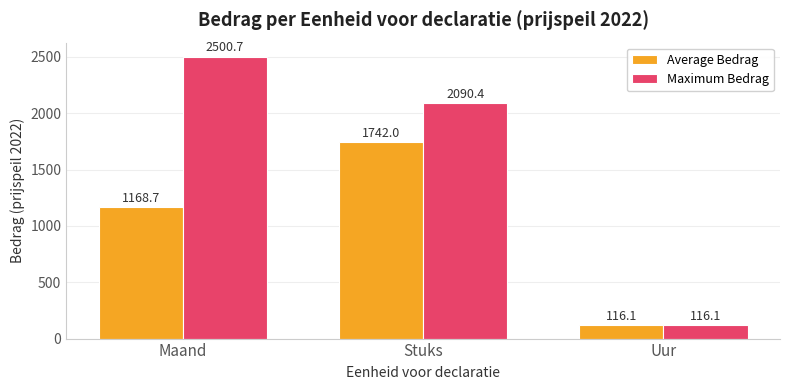

What is the label of the 1st bar from the left?

Maand